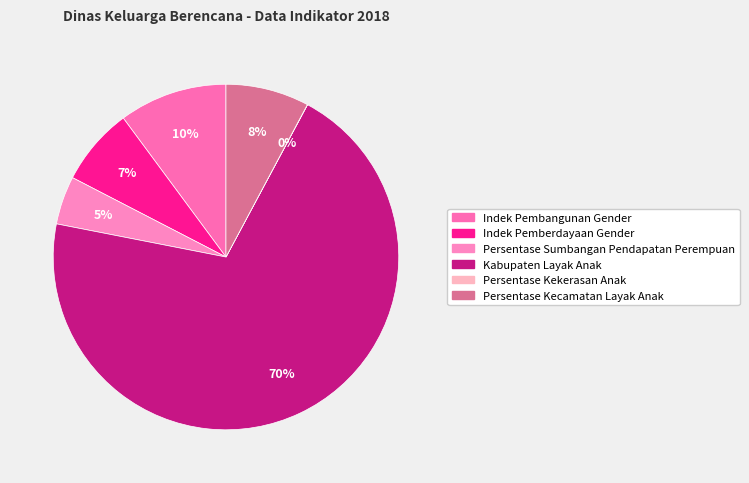

What percentage do Persentase Kecamatan Layak Anak and Indek Pembangunan Gender together represent?

17.9%